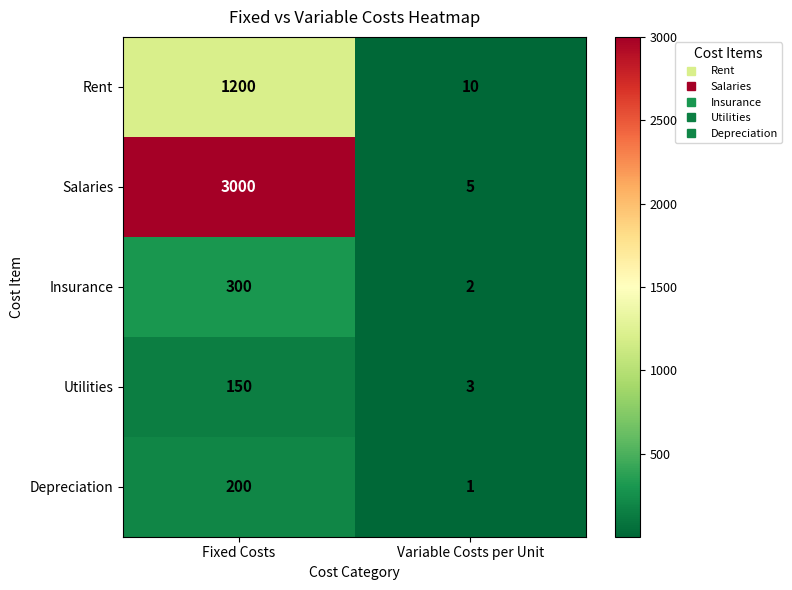

What is the total value across all series at Fixed Costs?

4850